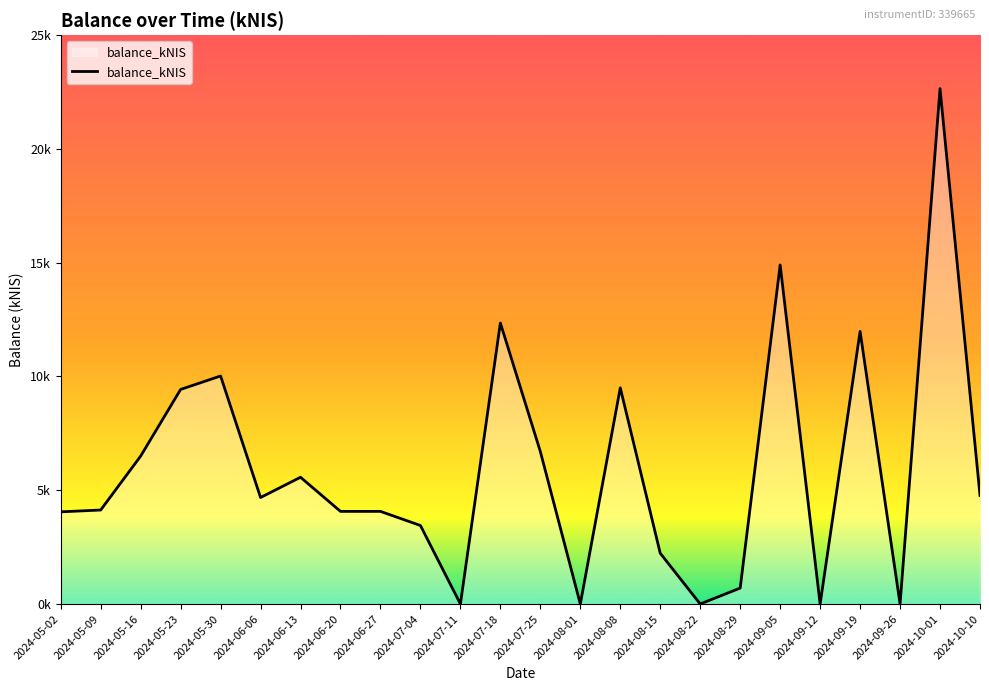

Does the chart display data point markers on the line(s)?

No